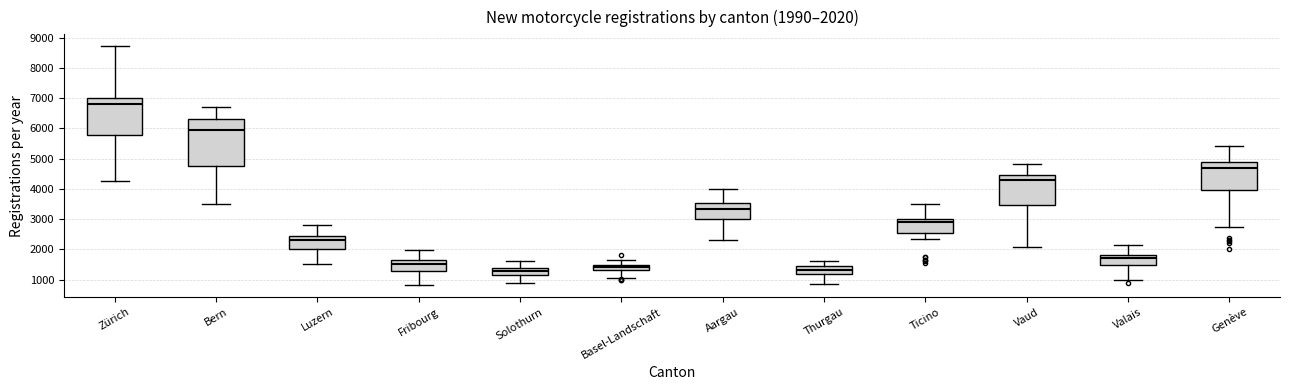

Comparing the boxes themselves (not the whiskers), which one is the tallest?

Bern